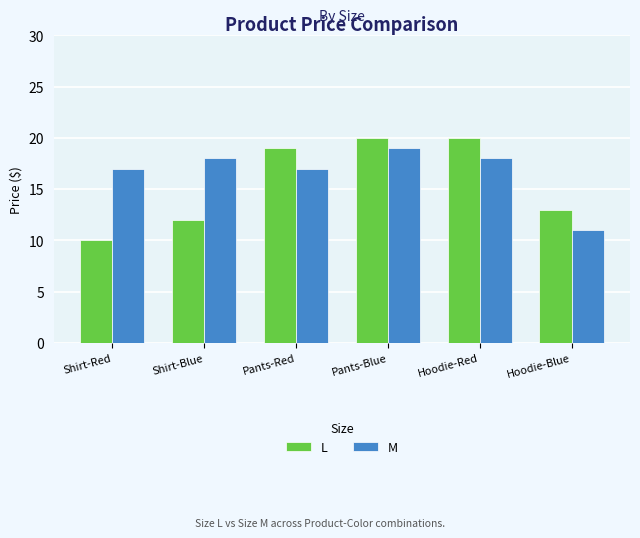

Reading left to right, what are all the values shown in this chart?

L: 10	12	19	20	20	13
M: 17	18	17	19	18	11